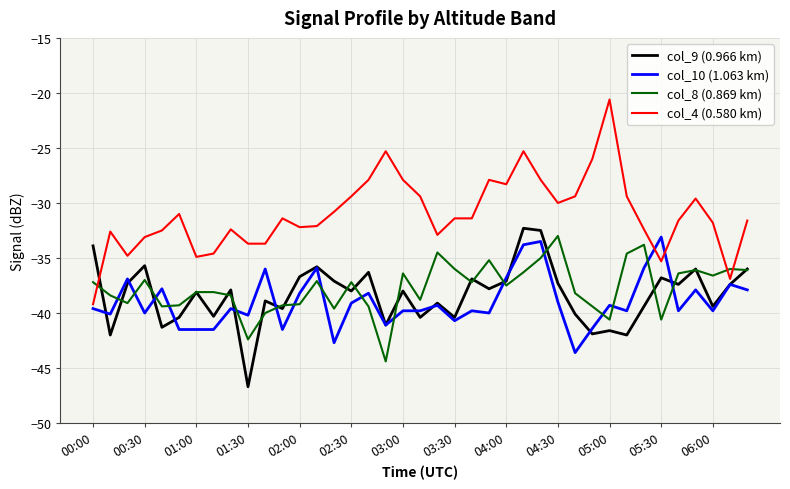

What is the lowest value of the col_9 (0.966 km) series?

-46.7